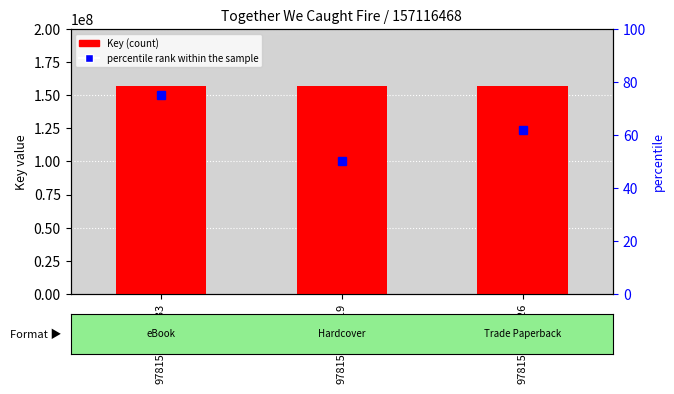

How many distinct data groups are displayed?

2